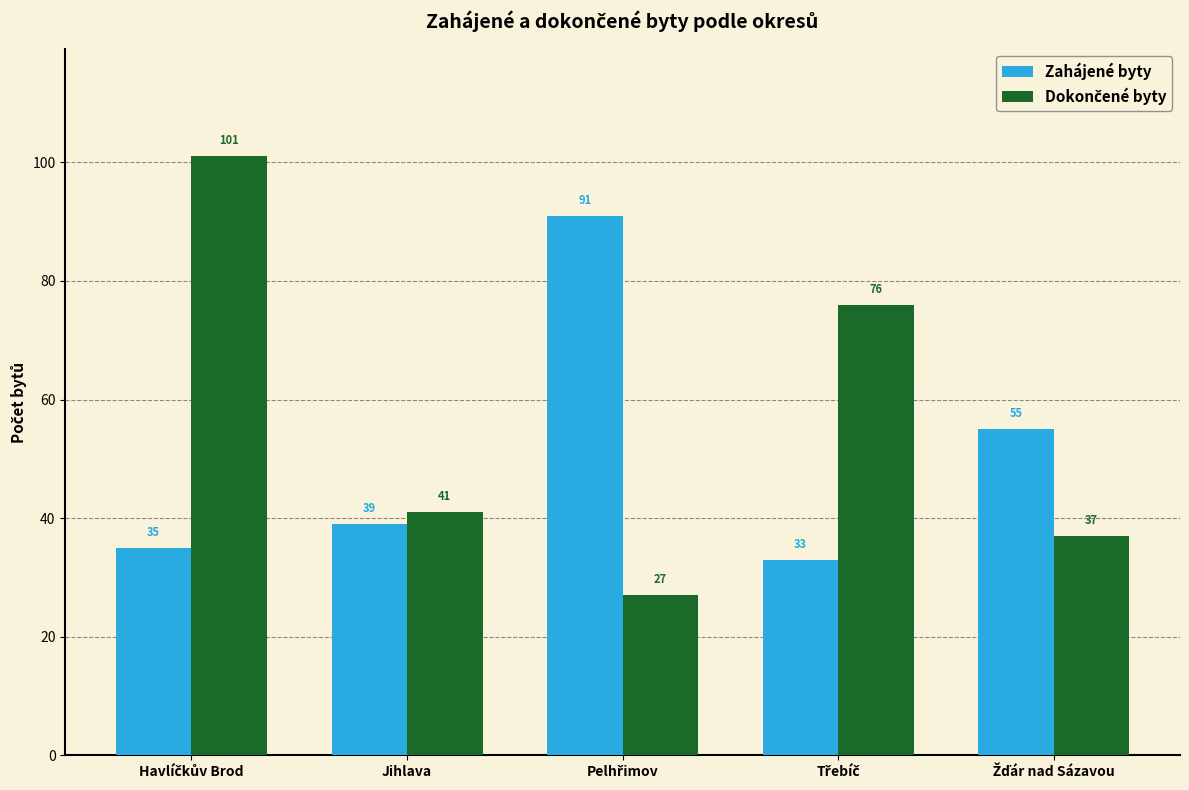

At how many categories does at least one series exceed 40?

5